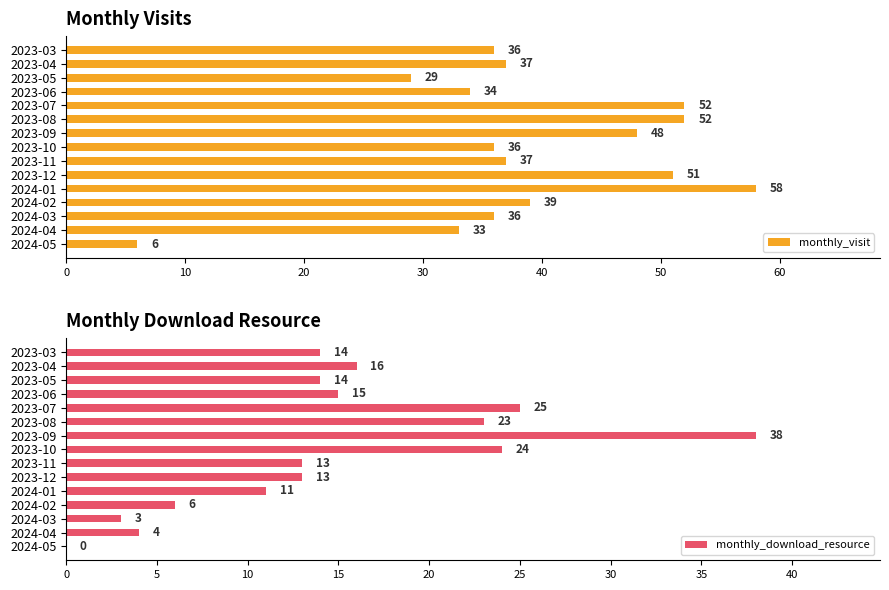

How many data points in monthly_visit are less than 37?

7